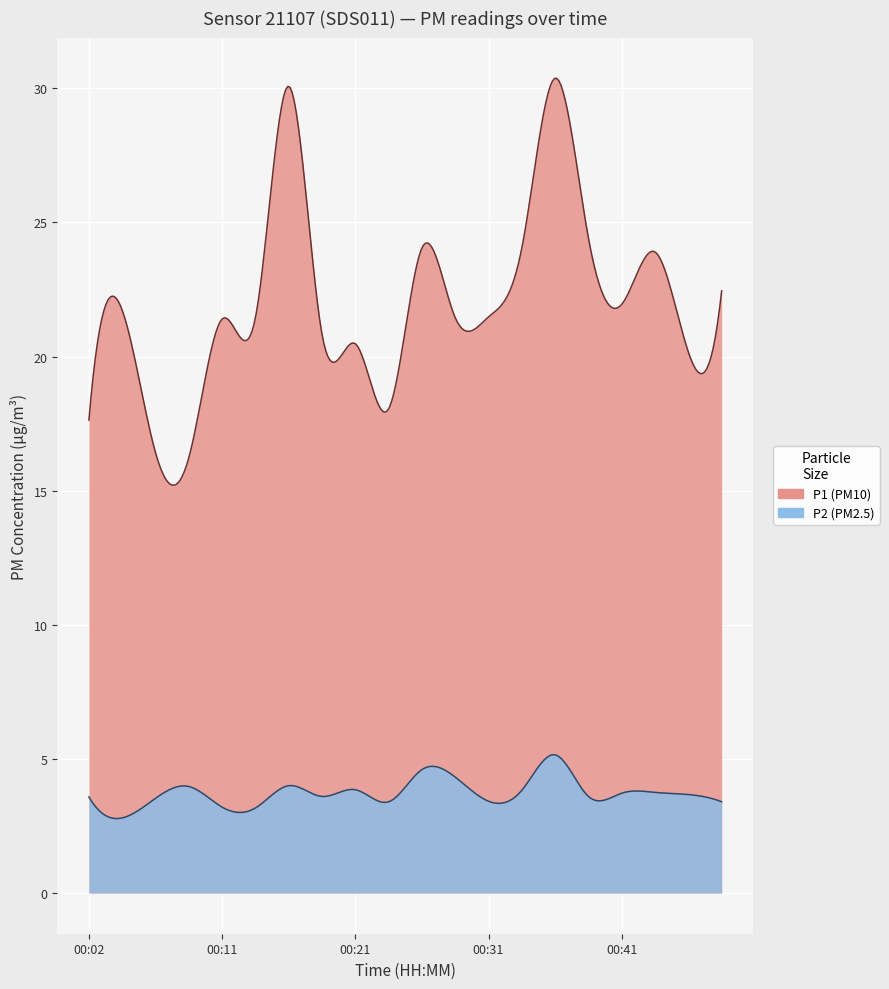

List the series in order of their overall mean, highest first.

P1, P2